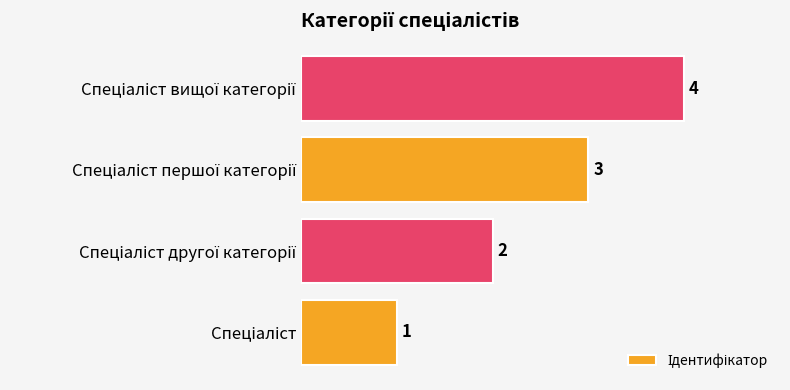

What is the difference between the maximum and minimum values?

3